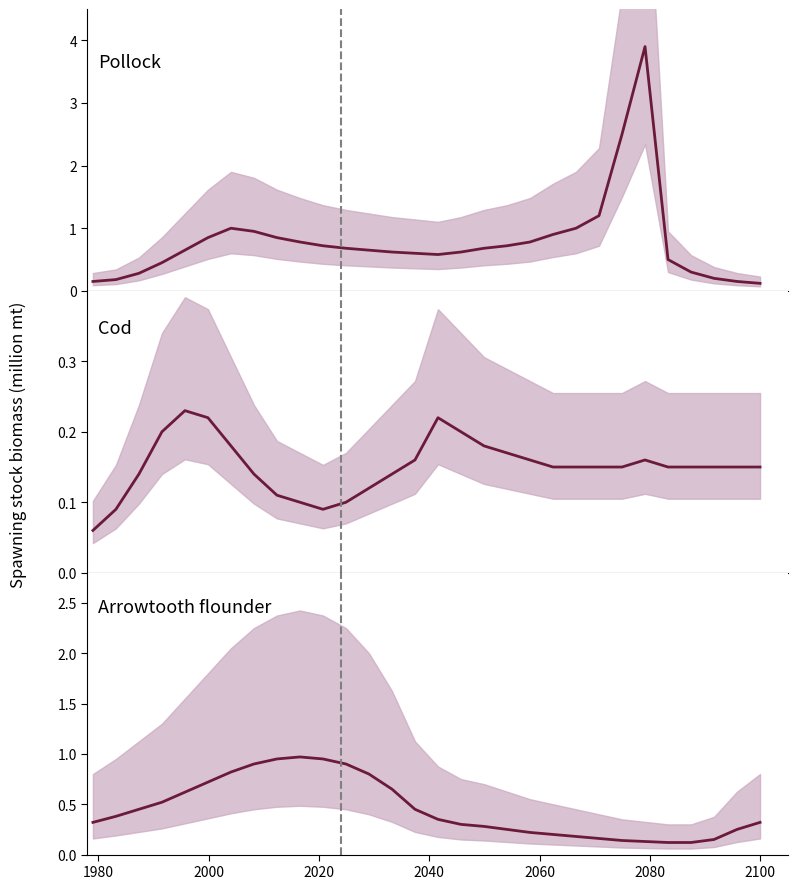

How many lines are shown in the chart?

3